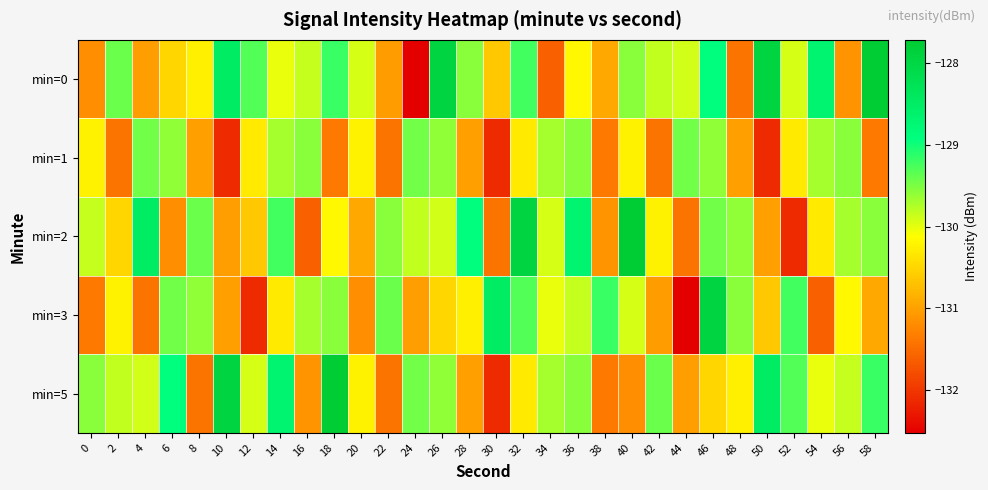

Count the number of data series in this chart.

5